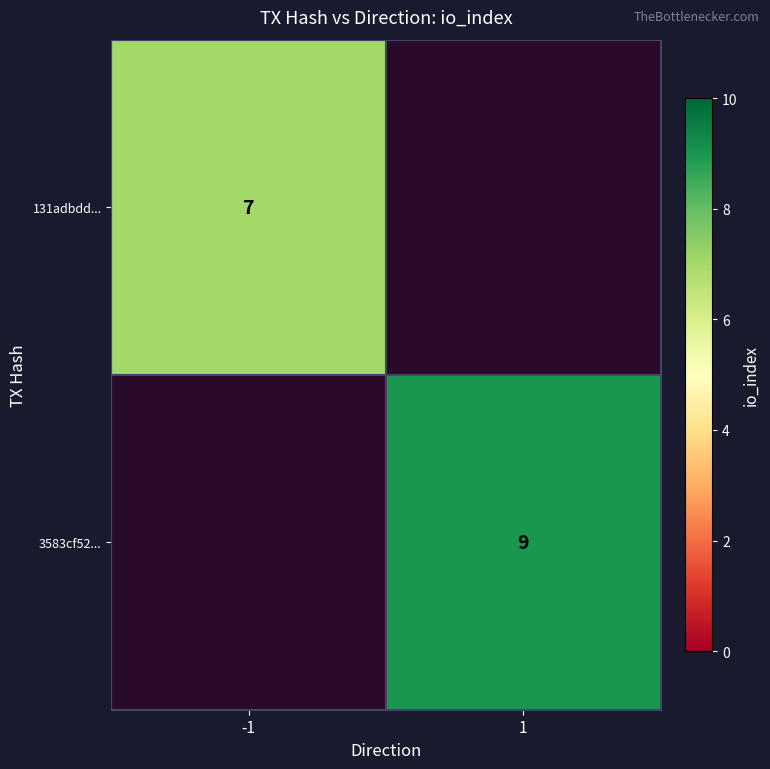

The 131adbdd... series shows 7 at -1. True or false?

True